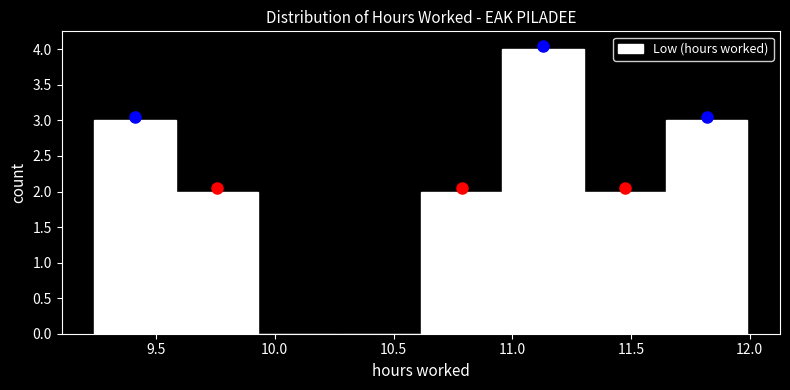

What is the height of the bar covering 10.60 to 10.95 on the x-axis? Neither the bar edges nor the heights are printed on the chart, so give them approximately, as read against the axes.

2